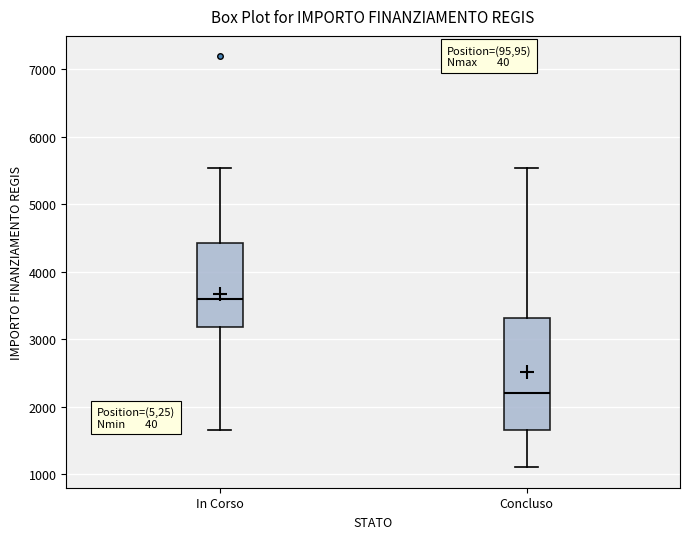

Reading left to right, transcribe this box plot: for each box, give where its median line is, the range the box spans, and where its two whiskers end, as read against the y-axis. The values are not printed on the chart, so give them approximately, as read against the axis.

In Corso: median 3600, box 3200 to 4400, whiskers 1700 to 5500
Concluso: median 2200, box 1700 to 3300, whiskers 1100 to 5500